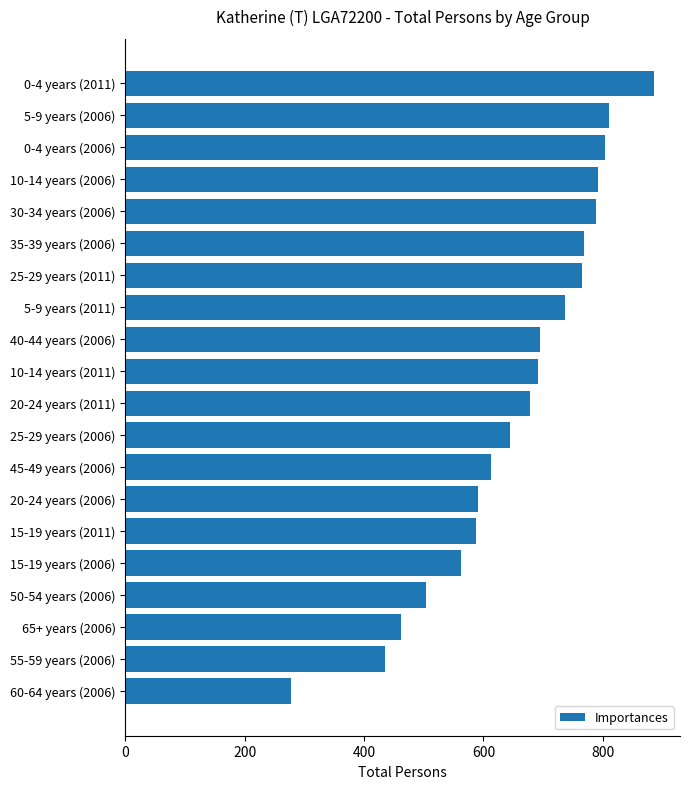

What is the change in value from 45-49 years (2006) to 55-59 years (2006)?

-177